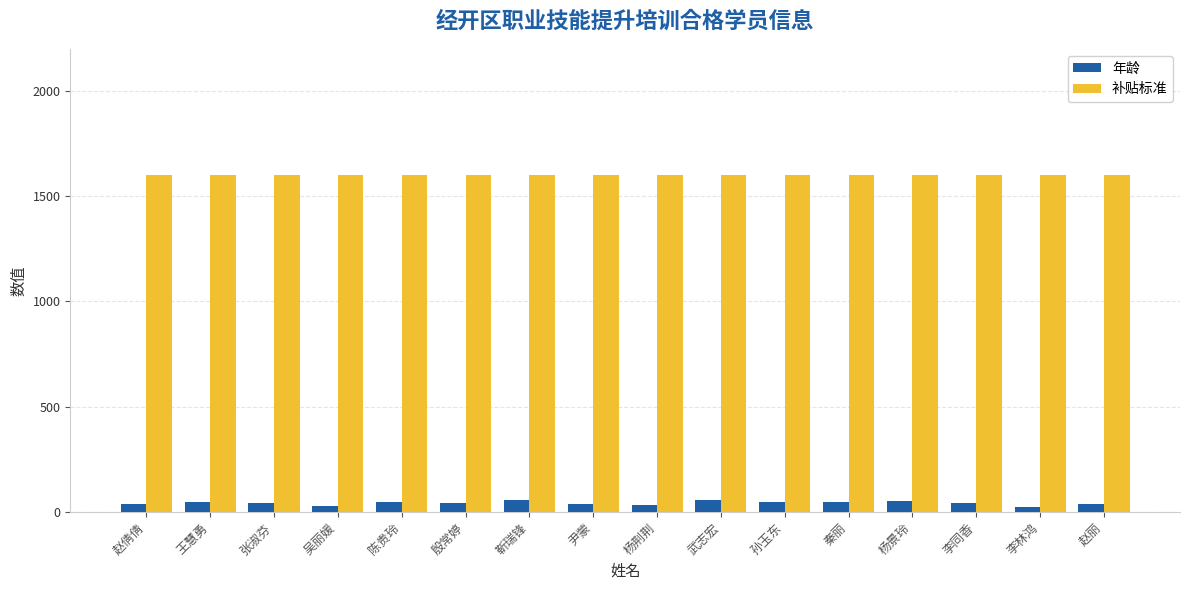

What is the difference between the 年龄 values at 尹蒙 and 李同香?

4